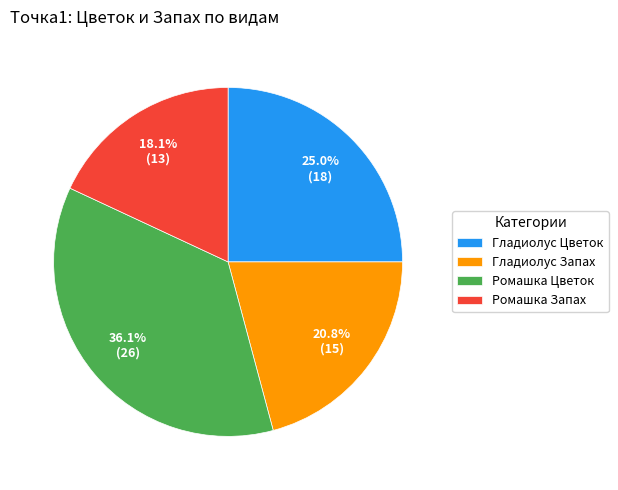

To the nearest percent, what portion does Гладиолус Цветок represent?

25%